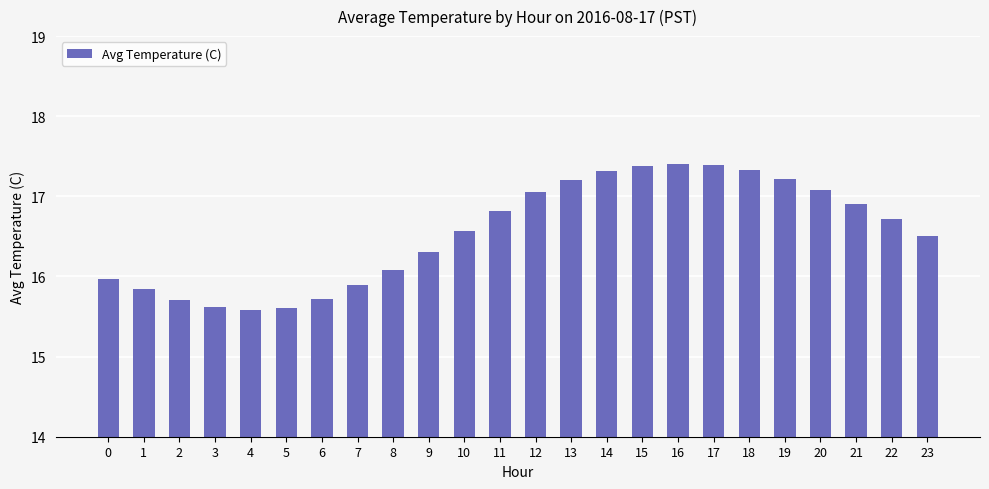

How many series are shown in this chart?

1